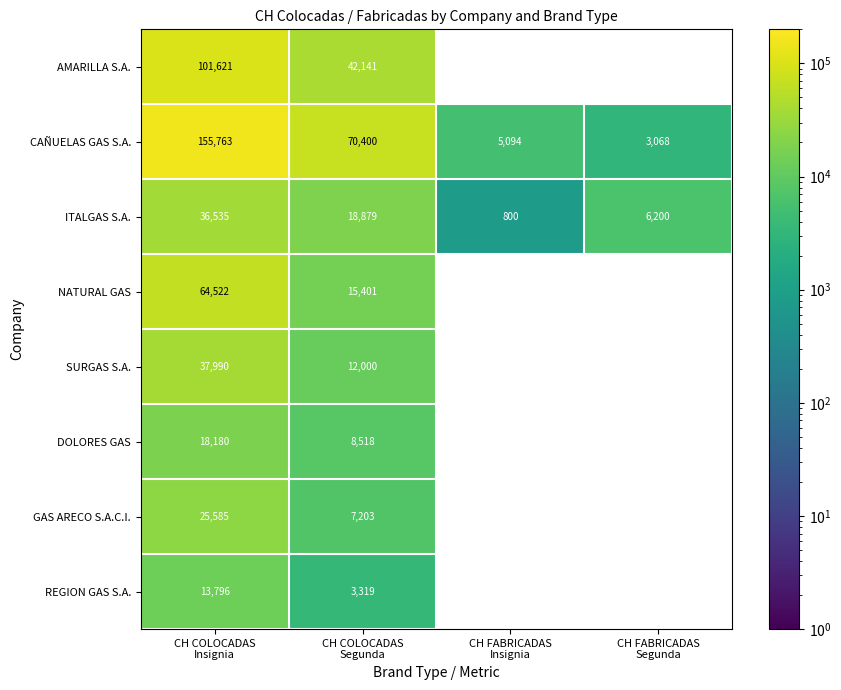

What is the average value of the CAÑUELAS GAS S.A. series?

58581